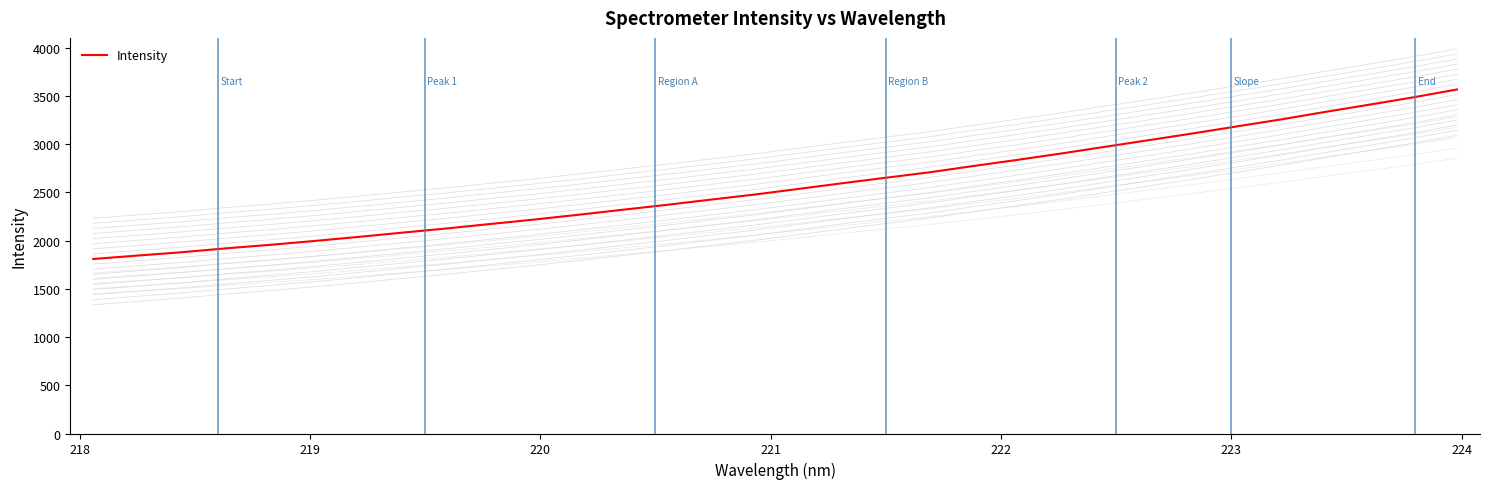

How many values are below 2533?

16